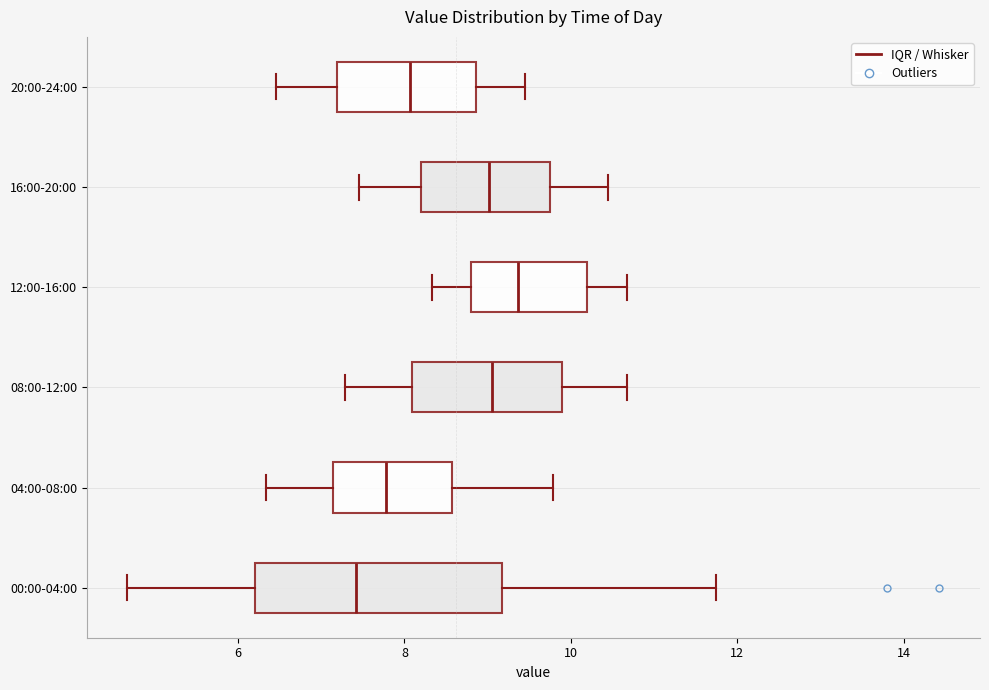

Which box is the widest, from its left edge to its right edge?

00:00-04:00